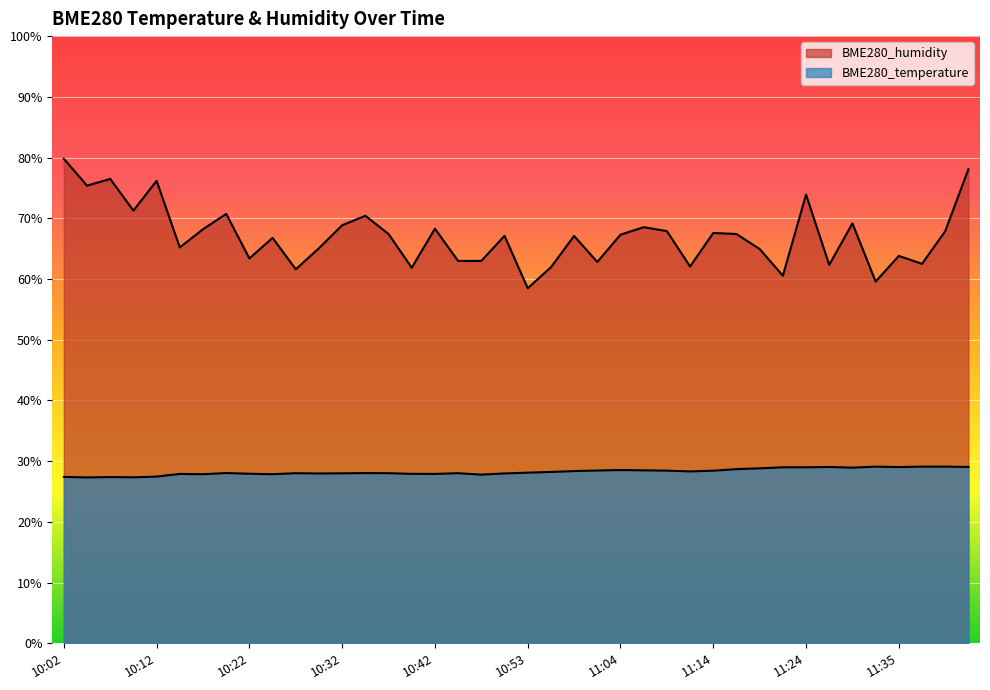

Reading right to left, transcribe all the data shown in this chart.

BME280_temperature: 29.1	29.1	29.1	29.0	29.1	28.9	29.0	29.0	29.0	28.8	28.7	28.4	28.3	28.4	28.5	28.5	28.5	28.4	28.2	28.1	28.0	27.8	28.0	27.9	27.9	28.0	28.0	28.0	28.0	28.0	27.9	27.9	28.0	27.9	27.9	27.5	27.3	27.4	27.3	27.4
BME280_humidity: 78.1	67.9	62.5	63.8	59.6	69.2	62.3	73.9	60.5	64.9	67.4	67.6	62.1	67.9	68.5	67.3	62.8	67.1	61.9	58.5	67.1	63.0	63.0	68.3	61.9	67.4	70.4	68.8	65.1	61.6	66.8	63.4	70.7	68.2	65.2	76.2	71.3	76.5	75.4	79.8